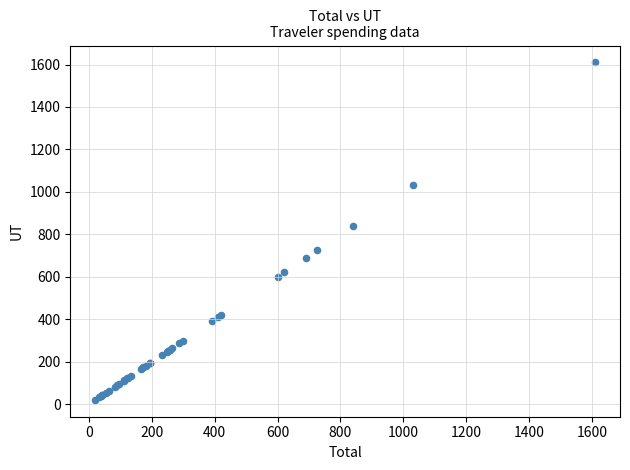

What Y value in the scatter plot is closest to 815?

839.2